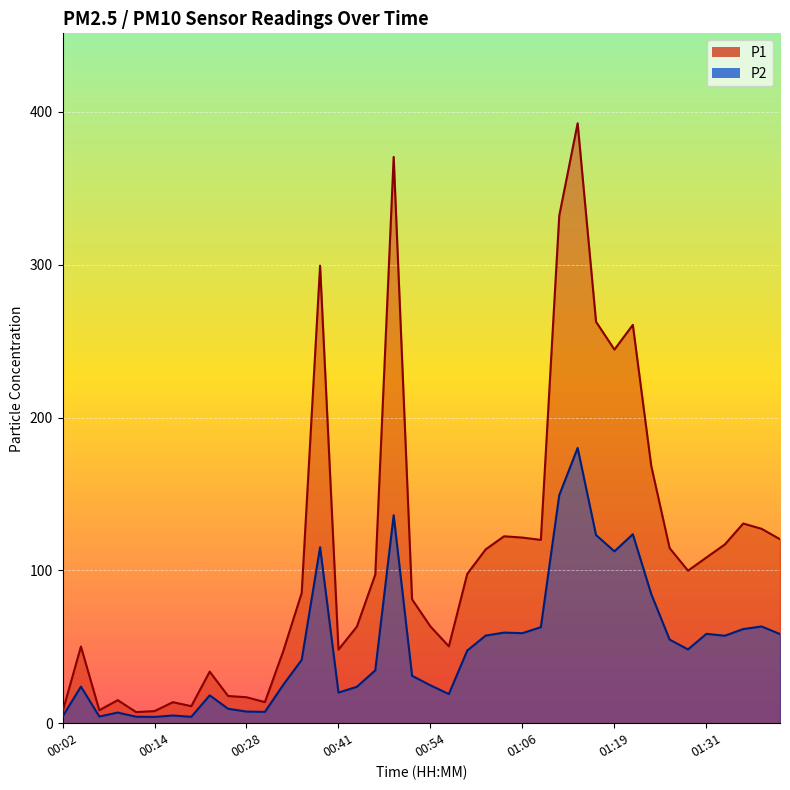

True or false: P1 and P2 cross at least once.

False